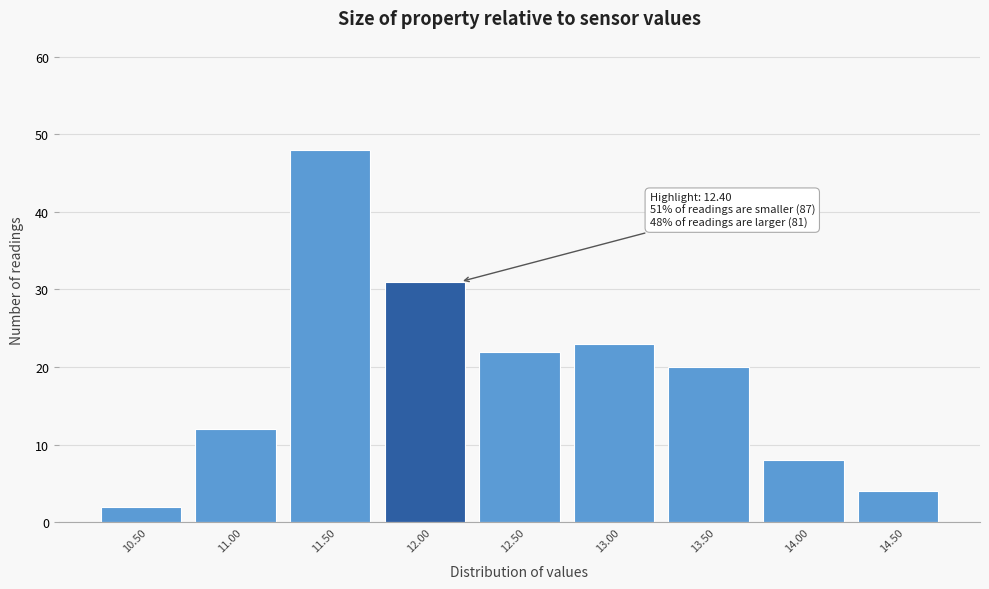

Reading right to left, list all the values displayed in this chart.

14.50=4	14.00=8	13.50=20	13.00=23	12.50=22	12.00=31	11.50=48	11.00=12	10.50=2